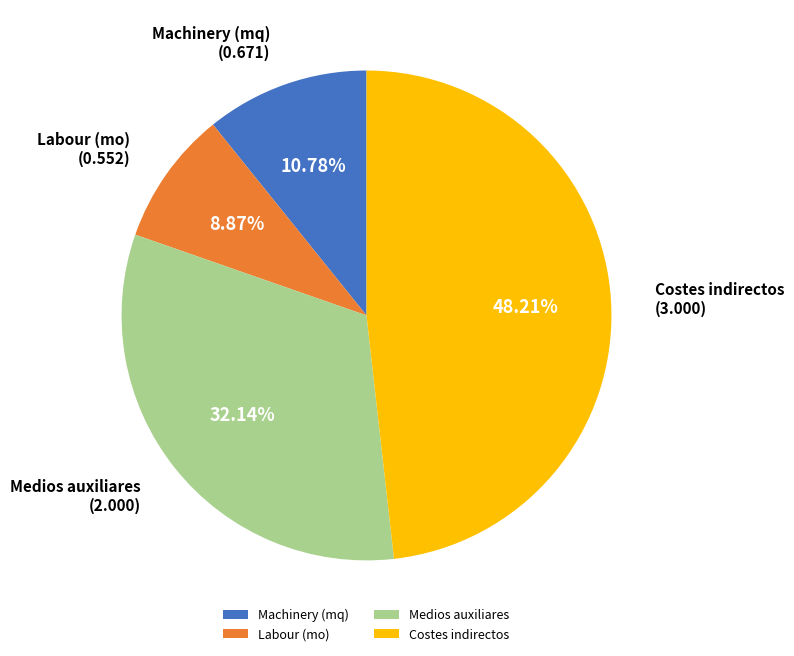

Which slice is the largest?

Costes indirectos